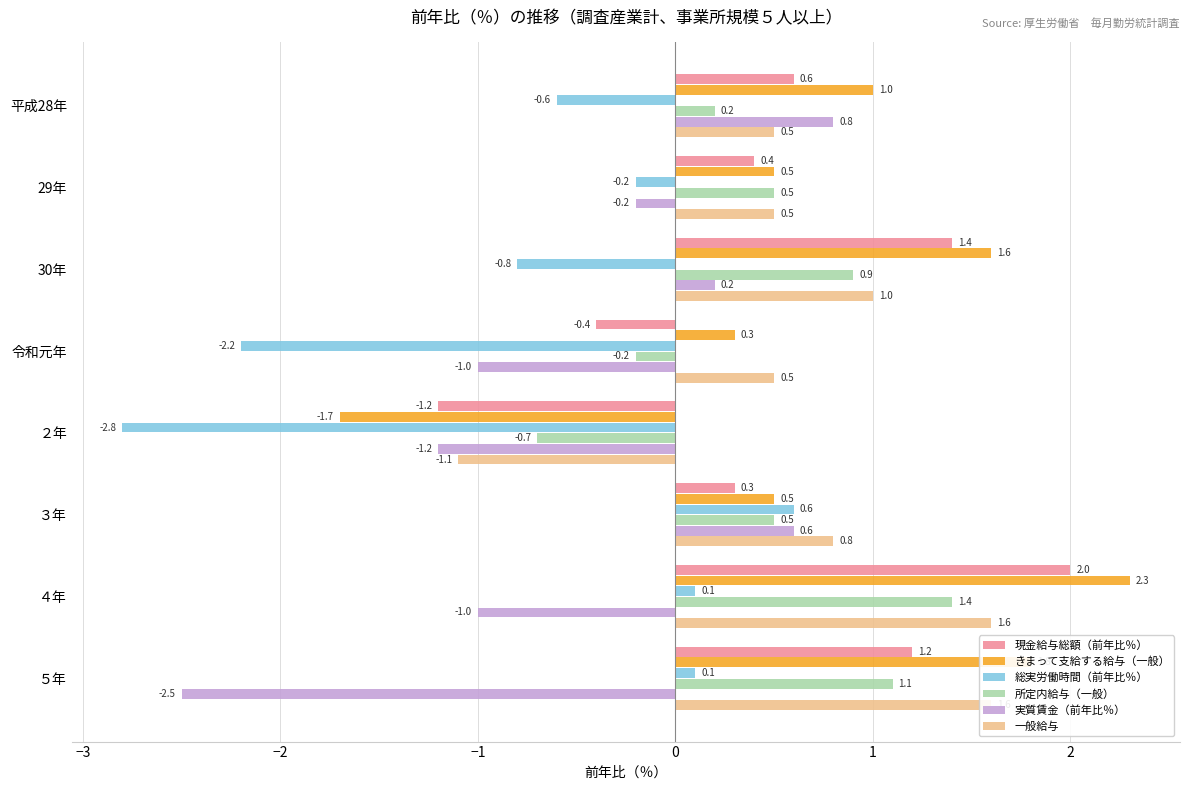

What is the greatest value displayed?

2.3